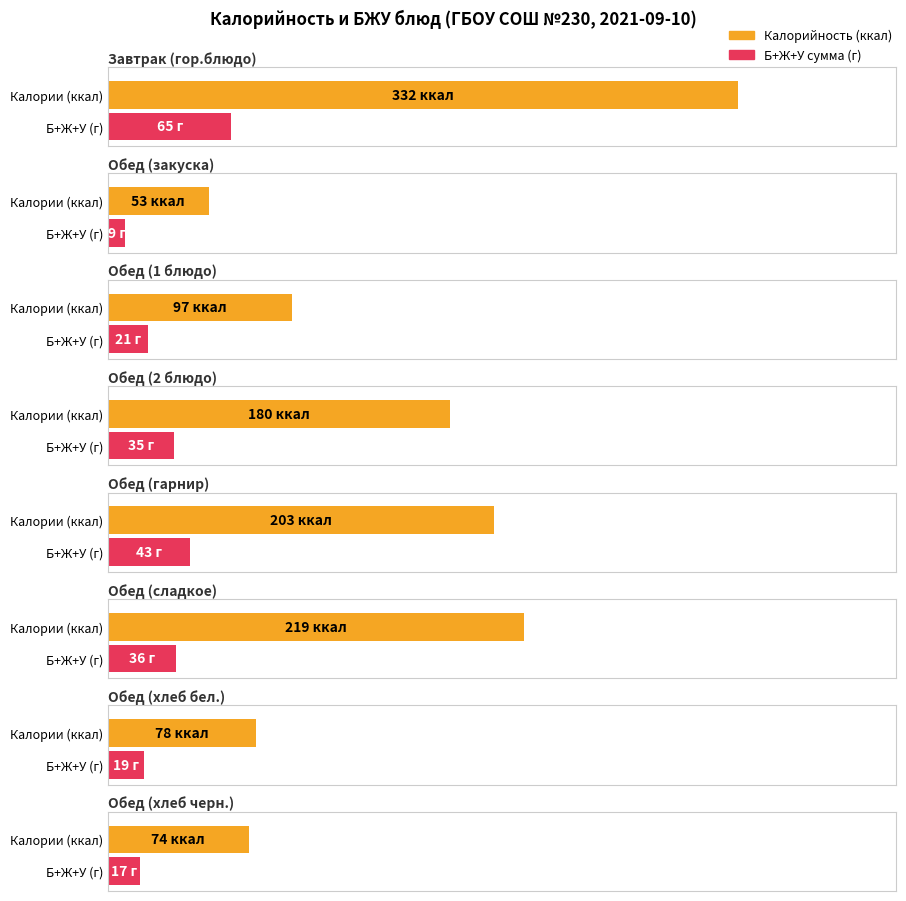

What is the sum of all Average utilization values?

1236